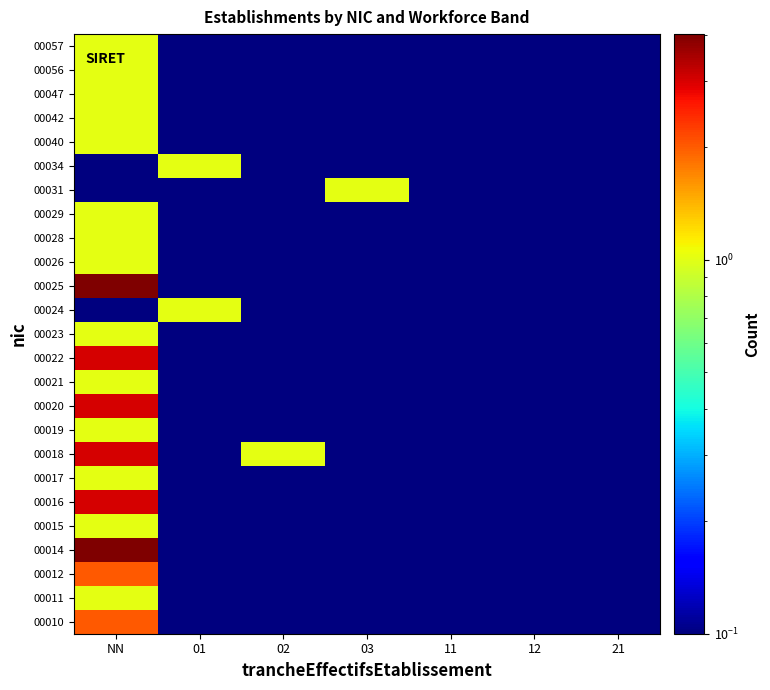

Reading left to right, list all the values displayed in this chart.

00010: NN=2.0	01=0.0	02=0.0	03=0.0	11=0.0	12=0.0	21=0.0
00011: NN=1.0	01=0.0	02=0.0	03=0.0	11=0.0	12=0.0	21=0.0
00012: NN=2.0	01=0.0	02=0.0	03=0.0	11=0.0	12=0.0	21=0.0
00014: NN=4.0	01=0.0	02=0.0	03=0.0	11=0.0	12=0.0	21=0.0
00015: NN=1.0	01=0.0	02=0.0	03=0.0	11=0.0	12=0.0	21=0.0
00016: NN=3.0	01=0.0	02=0.0	03=0.0	11=0.0	12=0.0	21=0.0
00017: NN=1.0	01=0.0	02=0.0	03=0.0	11=0.0	12=0.0	21=0.0
00018: NN=3.0	01=0.0	02=1.0	03=0.0	11=0.0	12=0.0	21=0.0
00019: NN=1.0	01=0.0	02=0.0	03=0.0	11=0.0	12=0.0	21=0.0
00020: NN=3.0	01=0.0	02=0.0	03=0.0	11=0.0	12=0.0	21=0.0
00021: NN=1.0	01=0.0	02=0.0	03=0.0	11=0.0	12=0.0	21=0.0
00022: NN=3.0	01=0.0	02=0.0	03=0.0	11=0.0	12=0.0	21=0.0
00023: NN=1.0	01=0.0	02=0.0	03=0.0	11=0.0	12=0.0	21=0.0
00024: NN=0.0	01=1.0	02=0.0	03=0.0	11=0.0	12=0.0	21=0.0
00025: NN=4.0	01=0.0	02=0.0	03=0.0	11=0.0	12=0.0	21=0.0
00026: NN=1.0	01=0.0	02=0.0	03=0.0	11=0.0	12=0.0	21=0.0
00028: NN=1.0	01=0.0	02=0.0	03=0.0	11=0.0	12=0.0	21=0.0
00029: NN=1.0	01=0.0	02=0.0	03=0.0	11=0.0	12=0.0	21=0.0
00031: NN=0.0	01=0.0	02=0.0	03=1.0	11=0.0	12=0.0	21=0.0
00034: NN=0.0	01=1.0	02=0.0	03=0.0	11=0.0	12=0.0	21=0.0
00040: NN=1.0	01=0.0	02=0.0	03=0.0	11=0.0	12=0.0	21=0.0
00042: NN=1.0	01=0.0	02=0.0	03=0.0	11=0.0	12=0.0	21=0.0
00047: NN=1.0	01=0.0	02=0.0	03=0.0	11=0.0	12=0.0	21=0.0
00056: NN=1.0	01=0.0	02=0.0	03=0.0	11=0.0	12=0.0	21=0.0
00057: NN=1.0	01=0.0	02=0.0	03=0.0	11=0.0	12=0.0	21=0.0